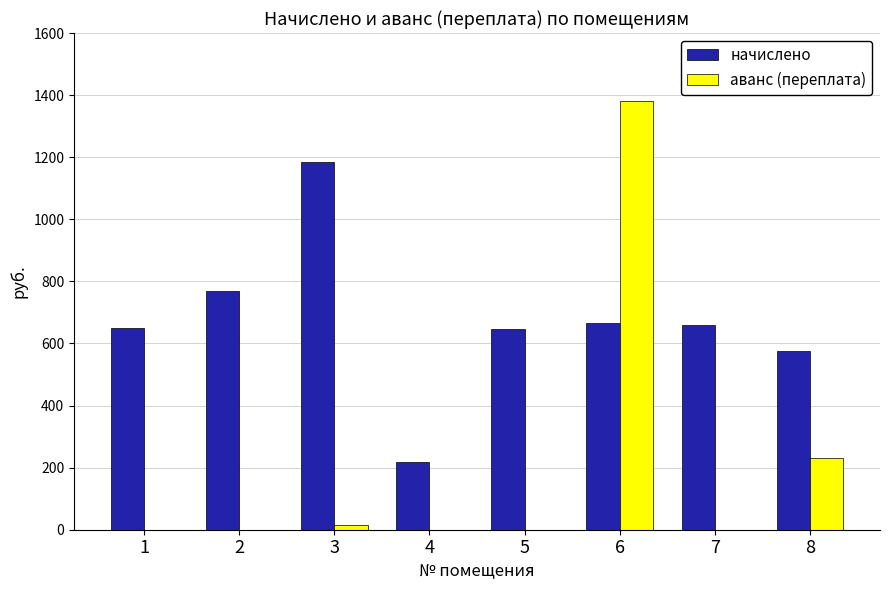

The аванс (переплата) series shows 0.0 at 1. True or false?

True